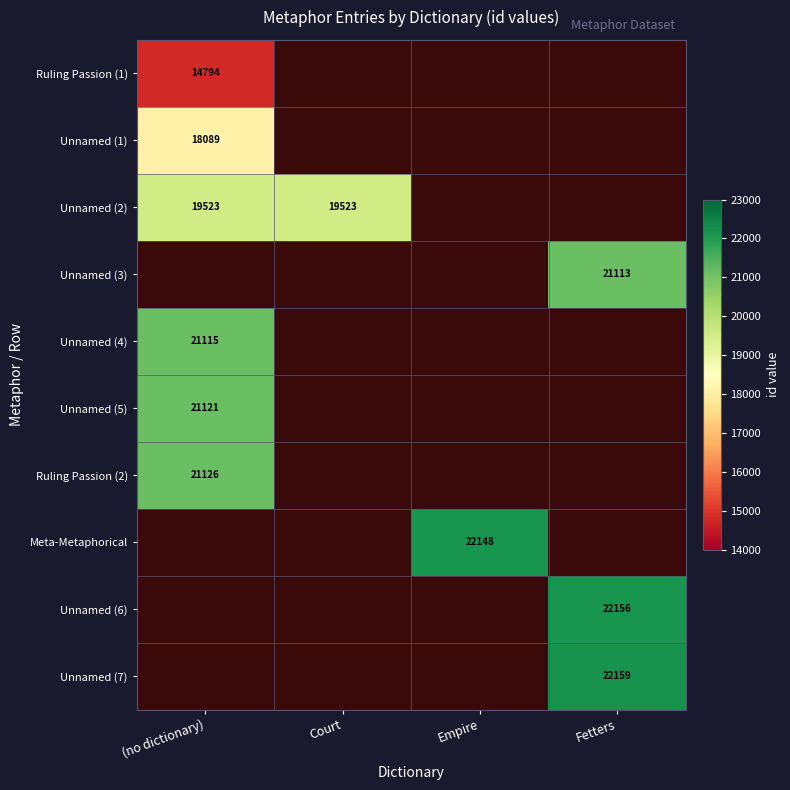

True or false: Ruling Passion (1) has a value of 14794 at (no dictionary).

True